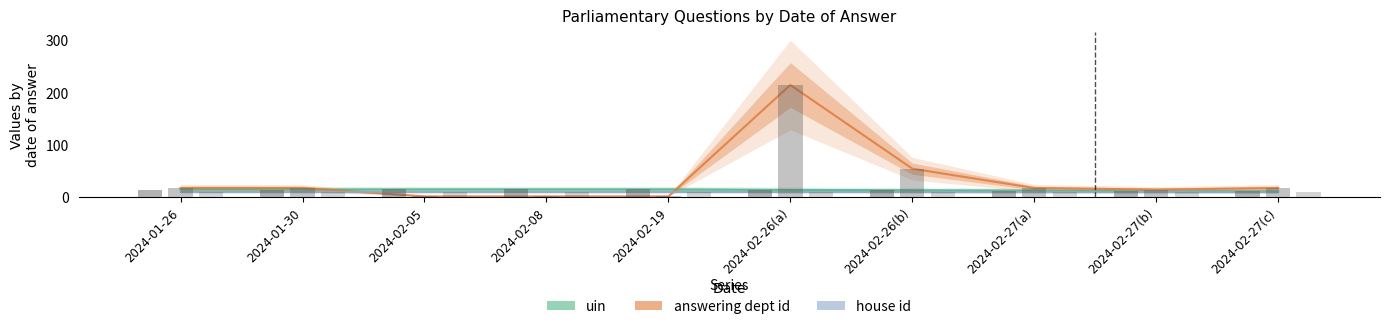

Between 2024-02-27(c) and 2024-01-30, which is larger?

2024-01-30